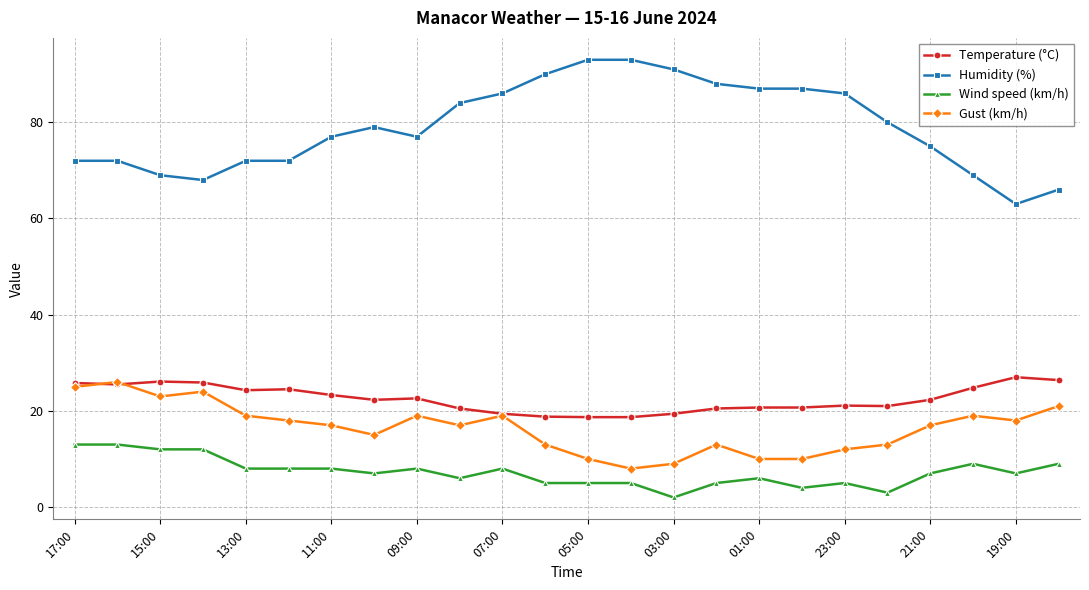

What is the maximum value for Temperature (°C)?

27.0